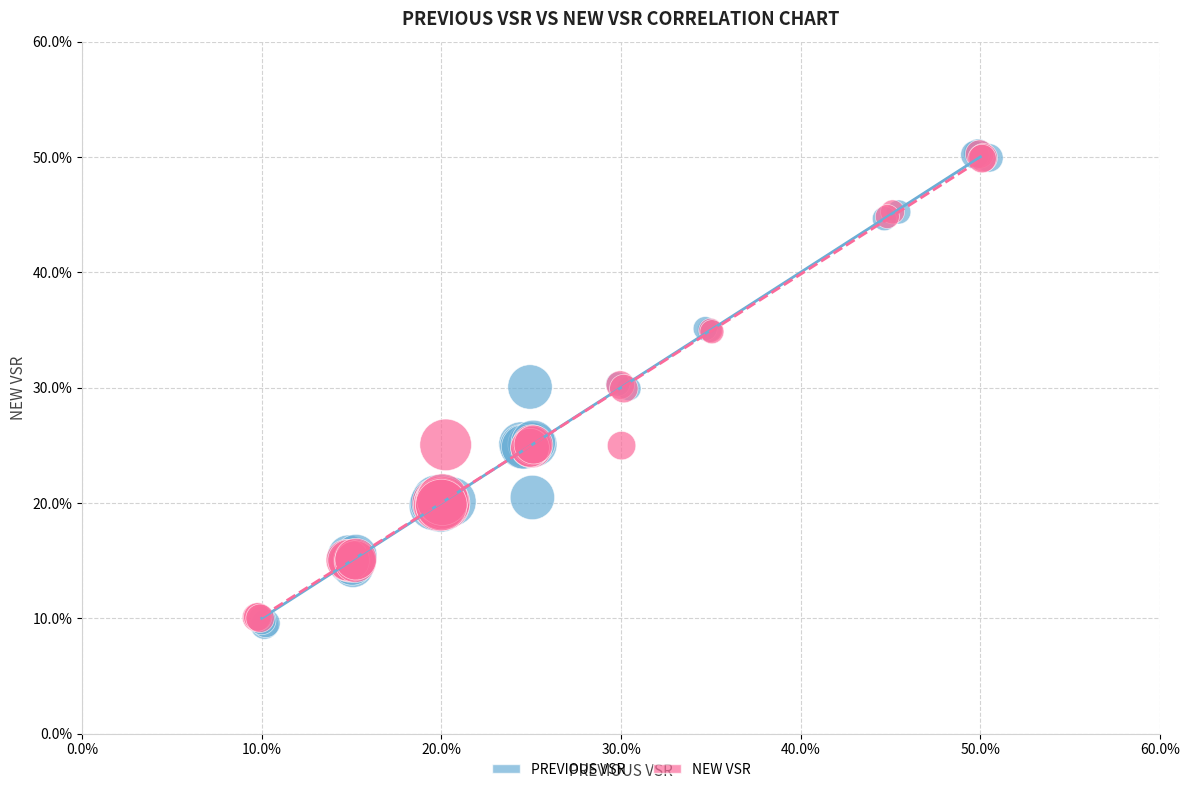

What are all the series names shown in the legend?

PREVIOUS VSR, NEW VSR